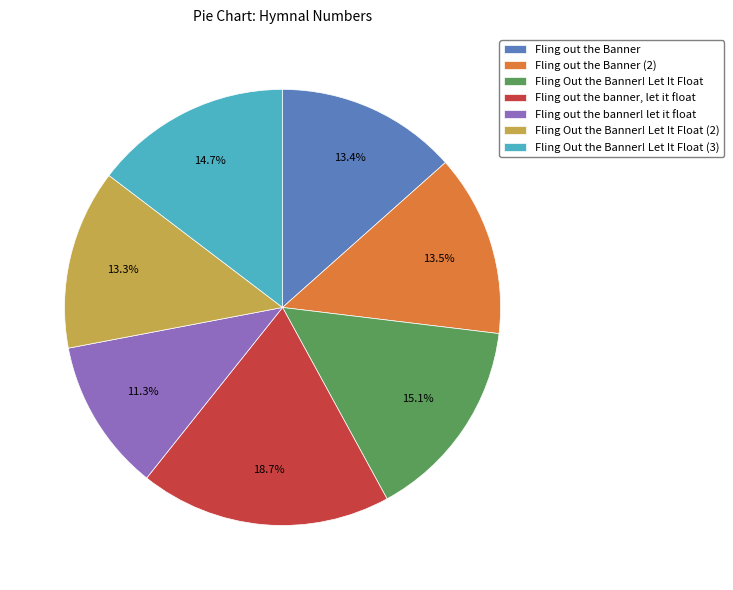

Is it true that Fling out the Banner is 13% of the pie?

True